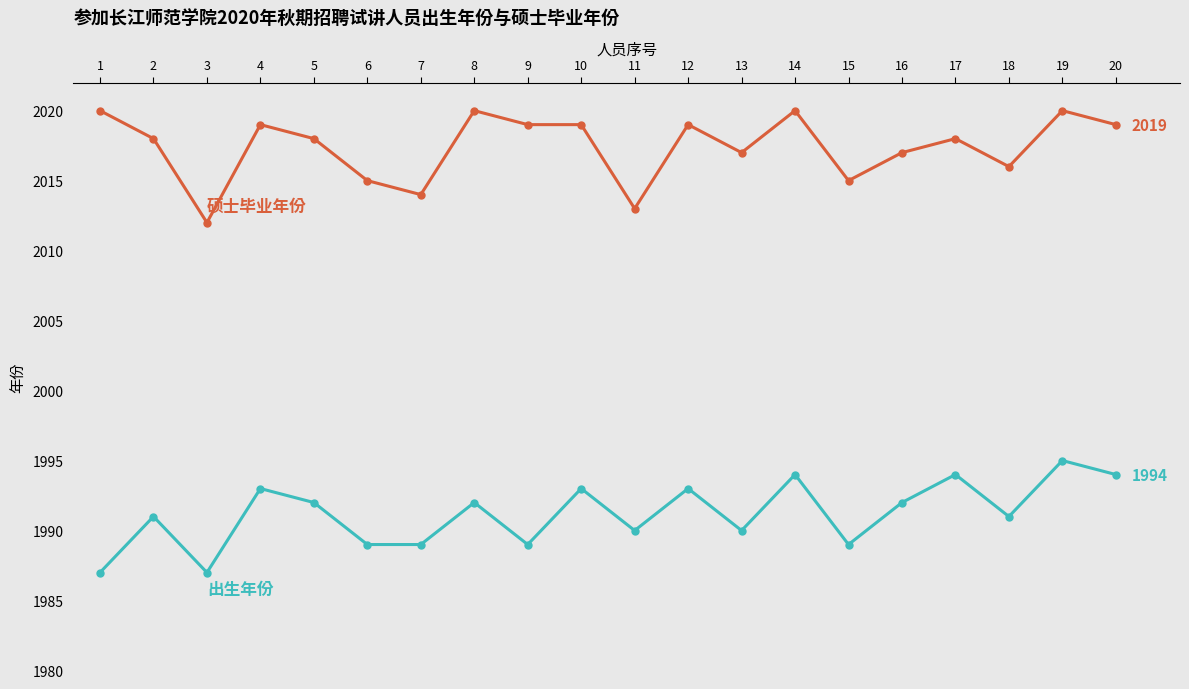

What is the spread (max minus min) of values at 2?

27